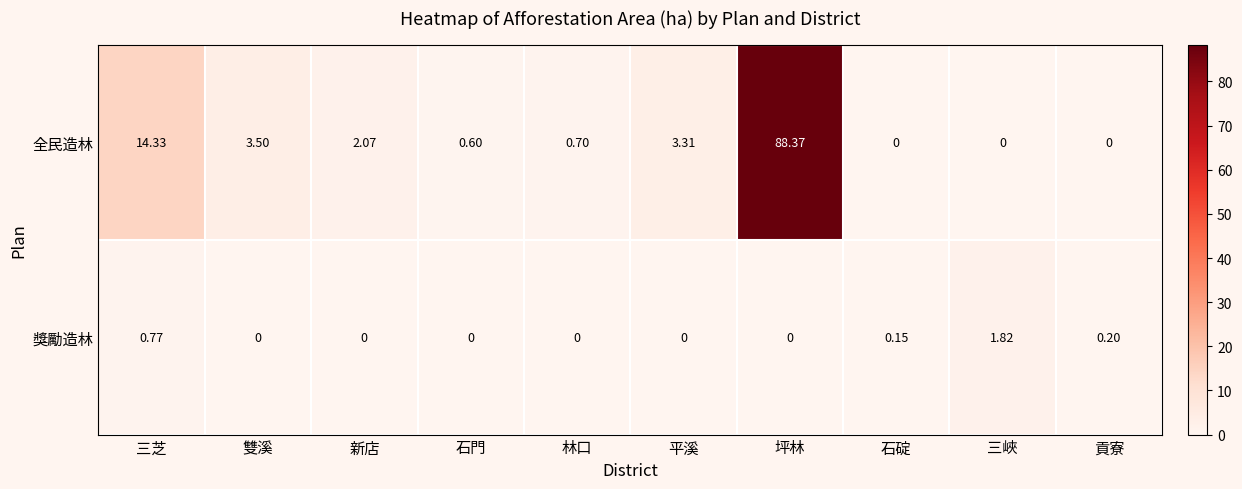

Which category has the highest value in the 全民造林 series?

坪林